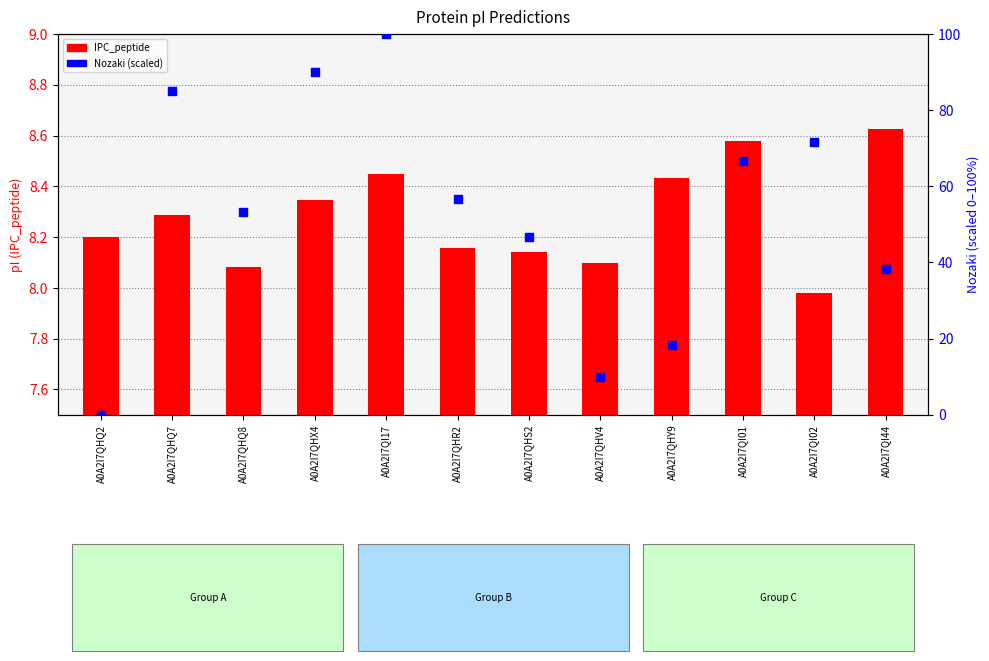

Which series reaches the minimum Y coordinate?

Nozaki